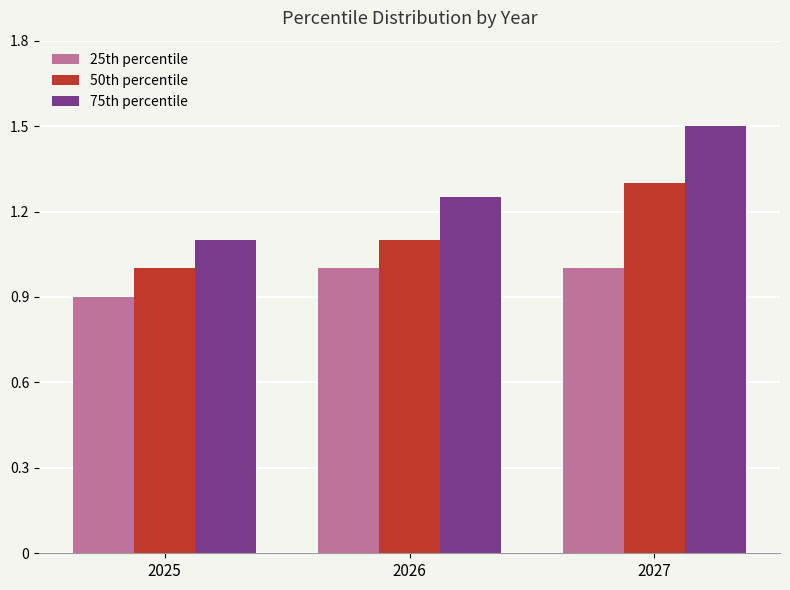

How many groups of bars are there?

3